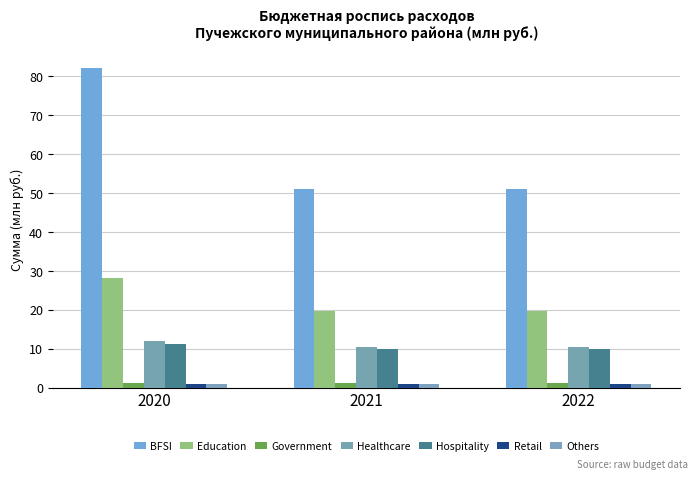

Where is Education nearest to the value 24?

2022